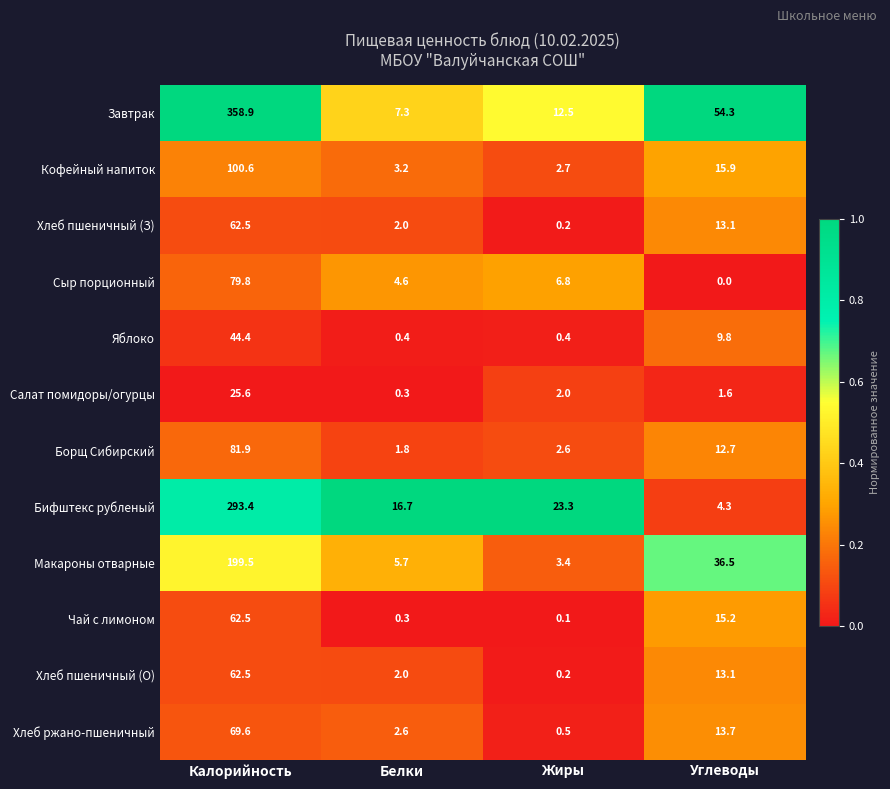

What value does the Макароны отварные series have at Углеводы?

36.5